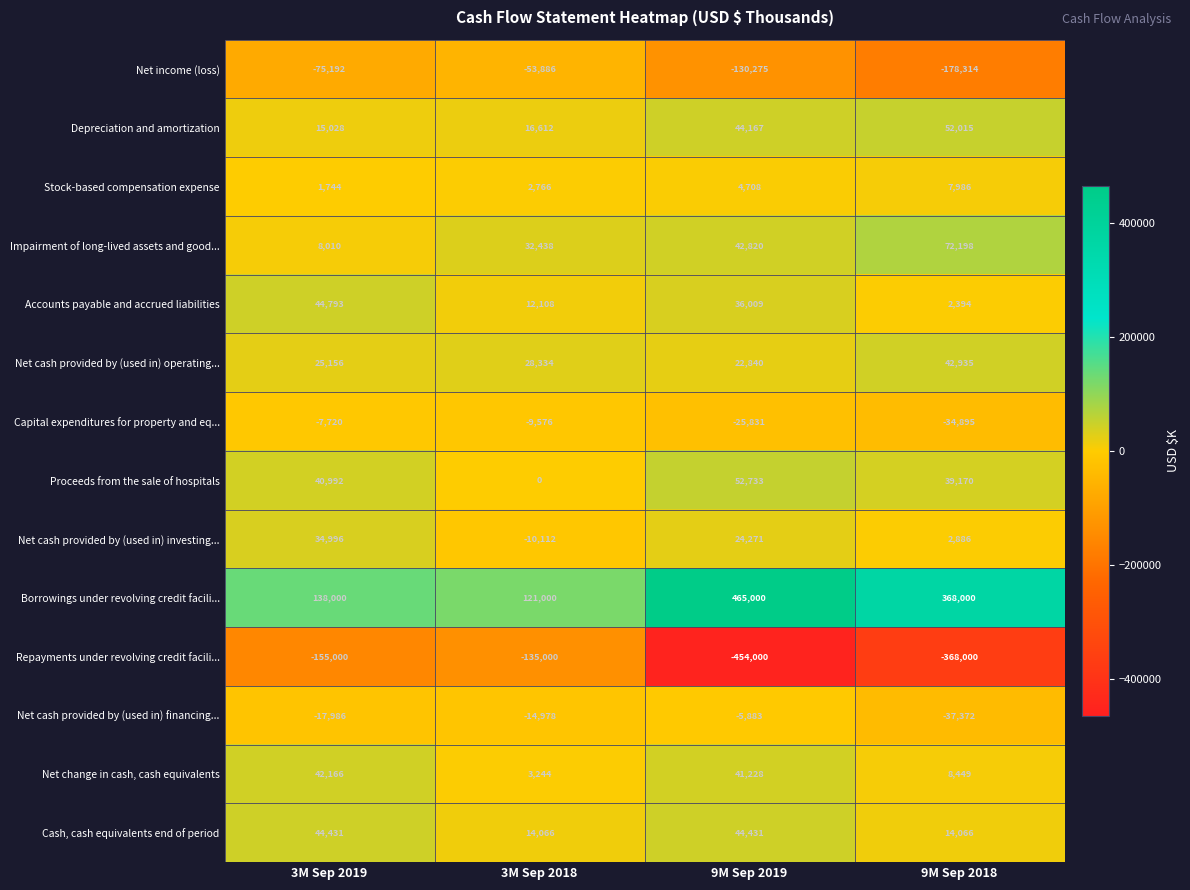

Read the Impairment of long-lived assets and good... value at 3M Sep 2018.

32438